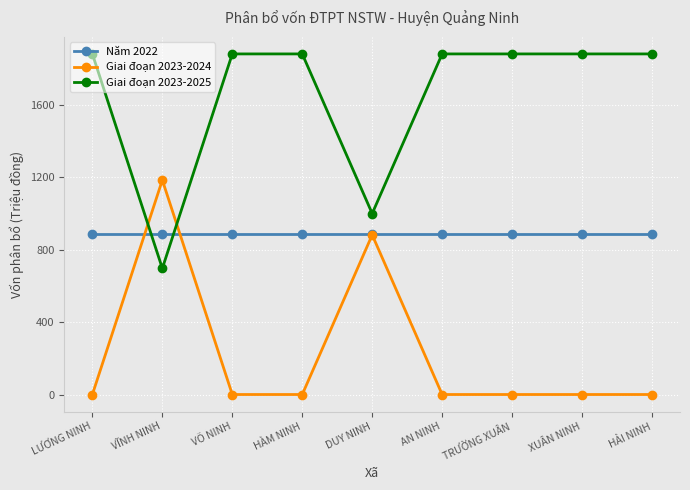

What is the difference between the highest and lowest values at HẢI NINH?

1882